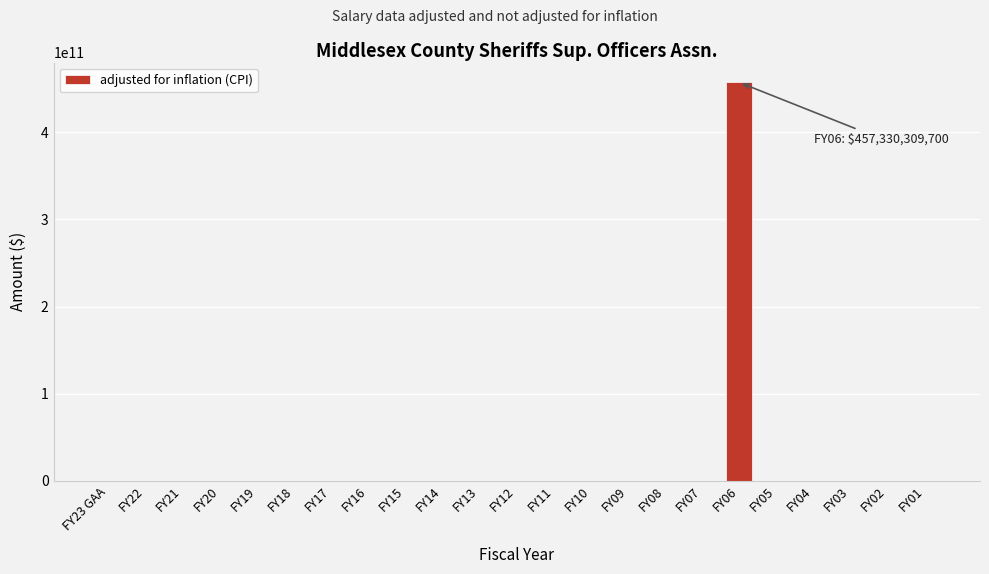

Reading left to right, list all the values displayed in this chart.

FY23 GAA=0	FY22=0	FY21=0	FY20=0	FY19=0	FY18=0	FY17=0	FY16=0	FY15=0	FY14=0	FY13=0	FY12=0	FY11=0	FY10=0	FY09=0	FY08=0	FY07=0	FY06=457330309700	FY05=0	FY04=0	FY03=0	FY02=0	FY01=0